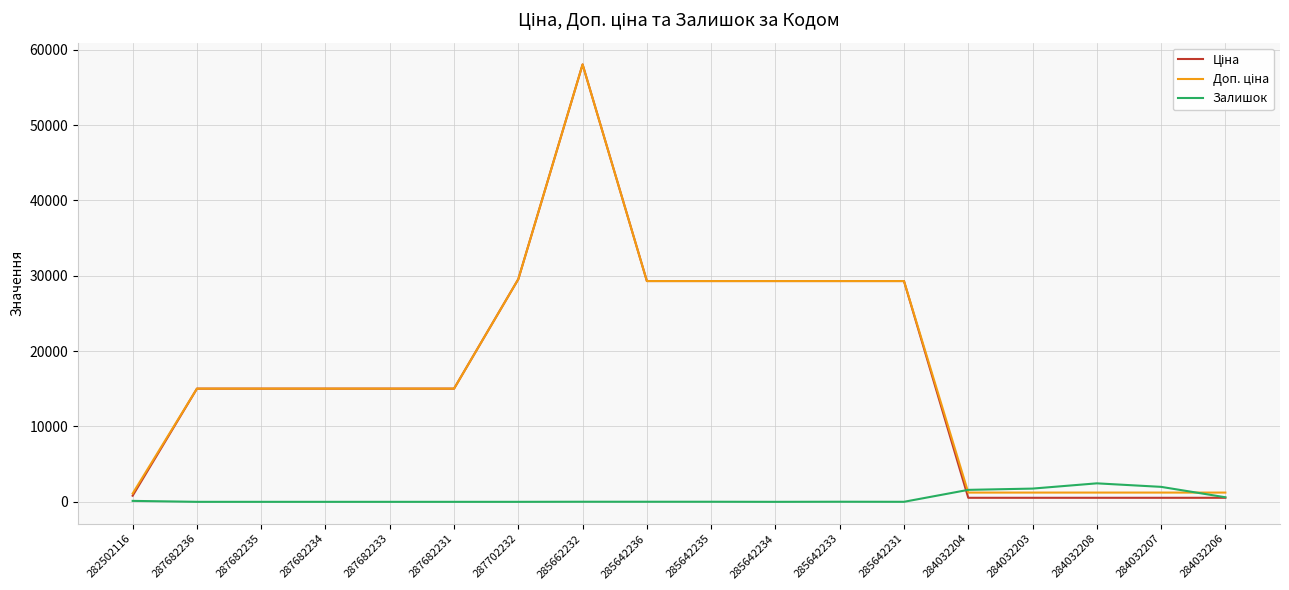

At how many categories does at least one series exceed 12209?

12